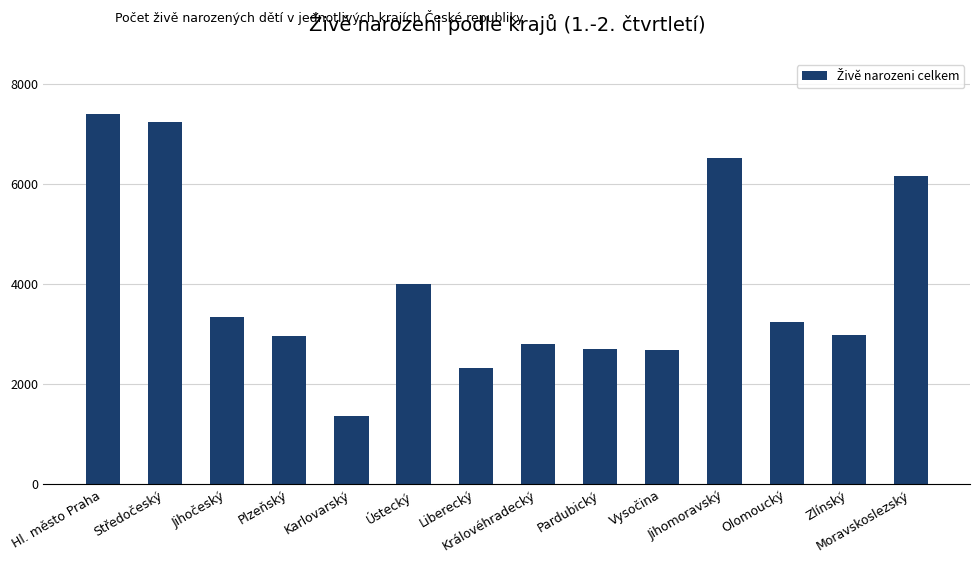

The chart shows a value of 10454 at Moravskoslezský. True or false?

False